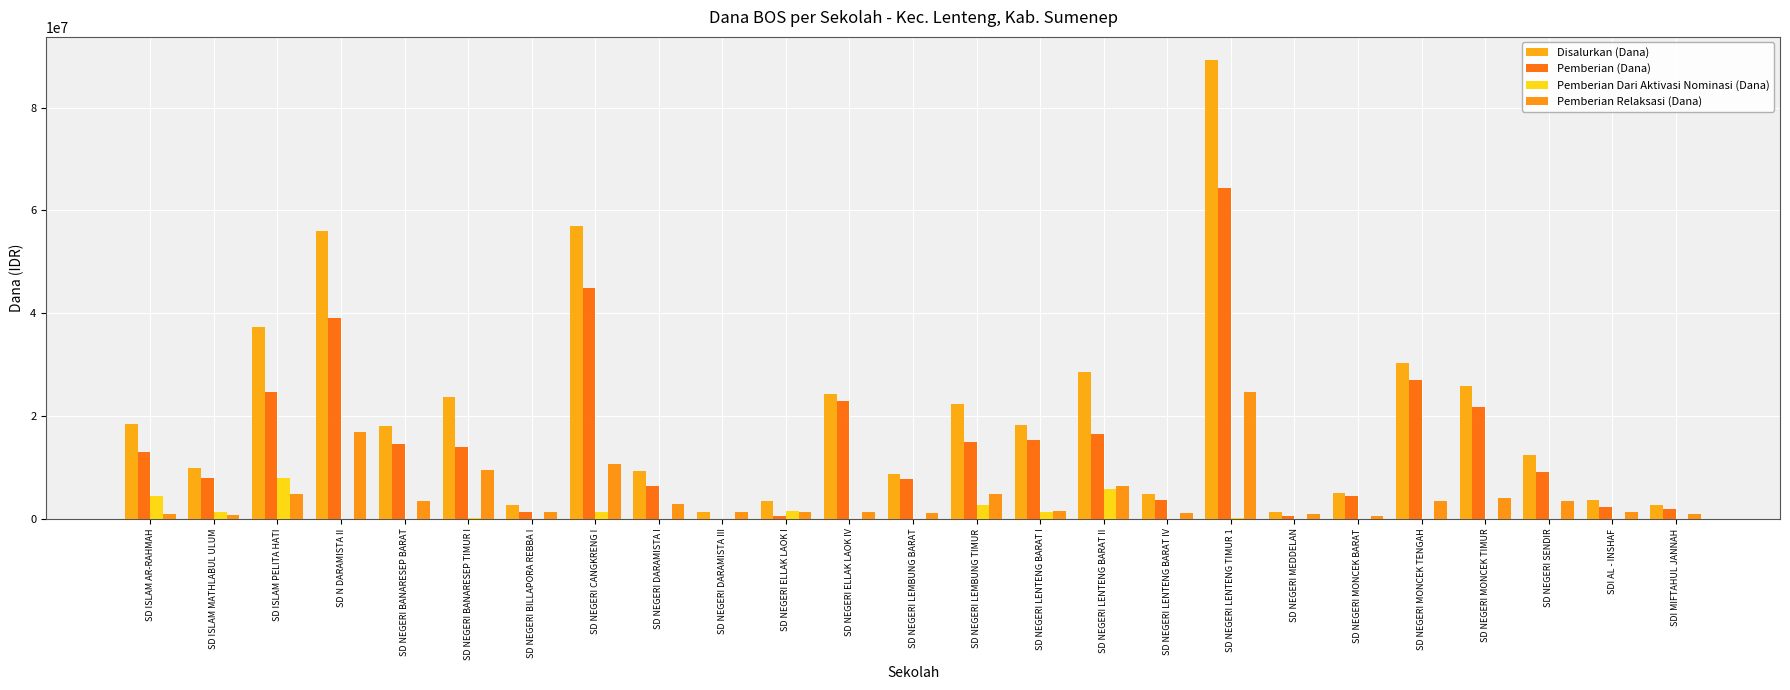

Read the Pemberian (Dana) value at SD NEGERI MEDDELAN.

450000